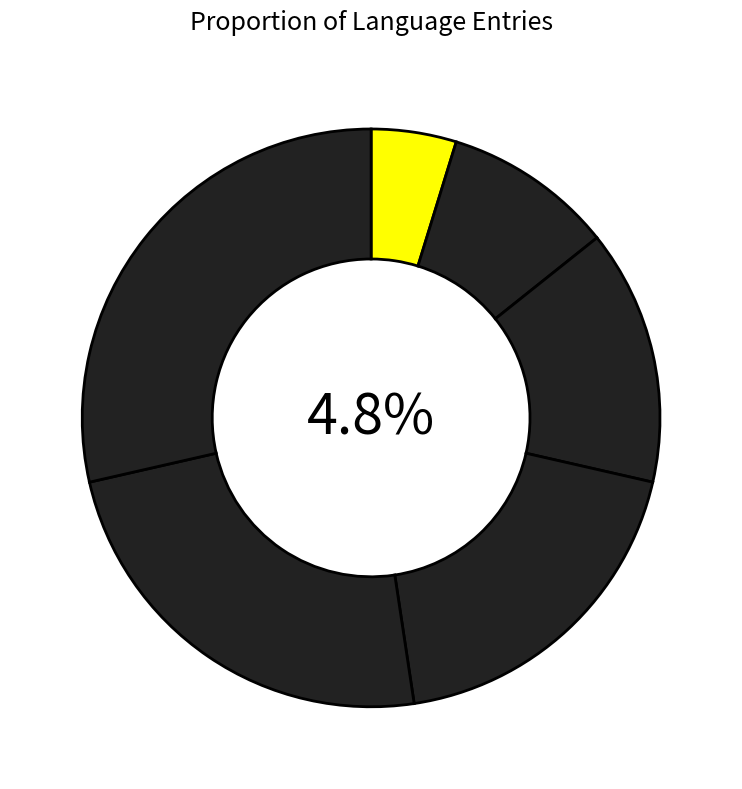

Is it true that Japanese is 1% of the pie?

False